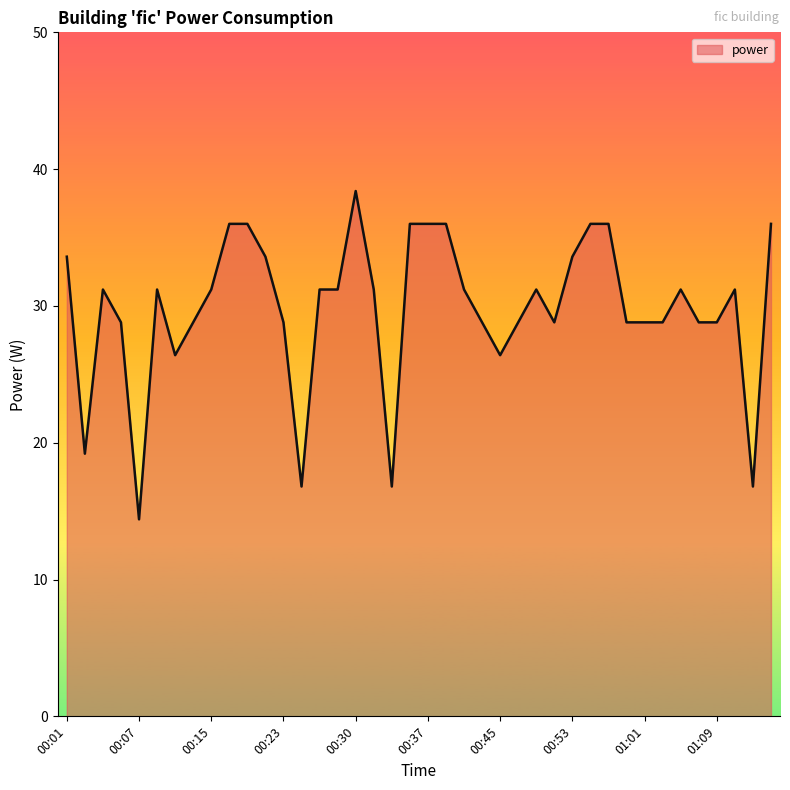

What is the greatest value displayed?

38.4